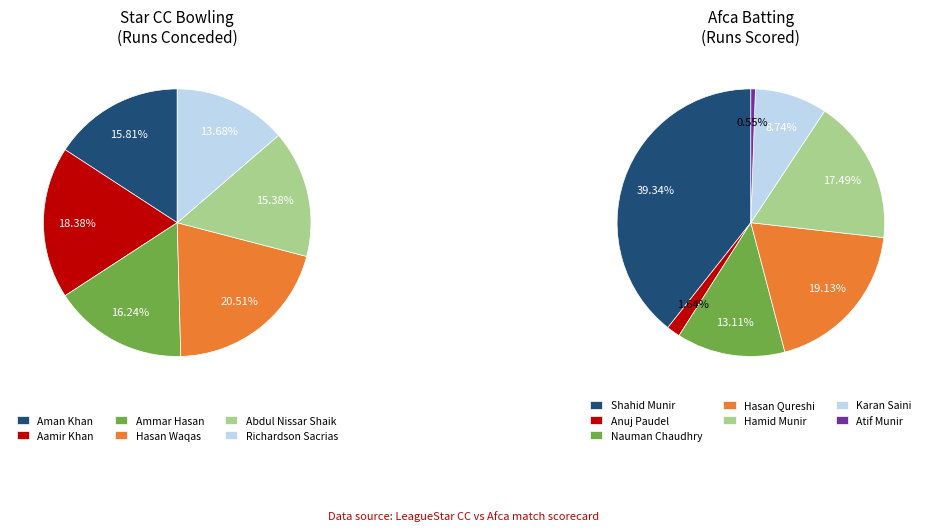

Does Aman Khan account for over 50% of the chart?

No